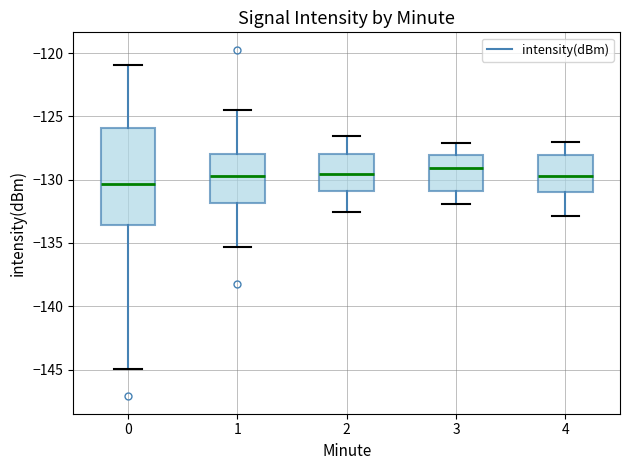

Reading left to right, transcribe this box plot: for each box, give where its median line is, the range the box spans, and where its two whiskers end, as read against the y-axis. The values are not printed on the chart, so give them approximately, as read against the axis.

0: median -130.5, box -133.5 to -126.0, whiskers -145.0 to -121.0
1: median -129.5, box -132.0 to -128.0, whiskers -135.5 to -124.5
2: median -129.5, box -131.0 to -128.0, whiskers -132.5 to -126.5
3: median -129.0, box -131.0 to -128.0, whiskers -132.0 to -127.0
4: median -129.5, box -131.0 to -128.0, whiskers -133.0 to -127.0